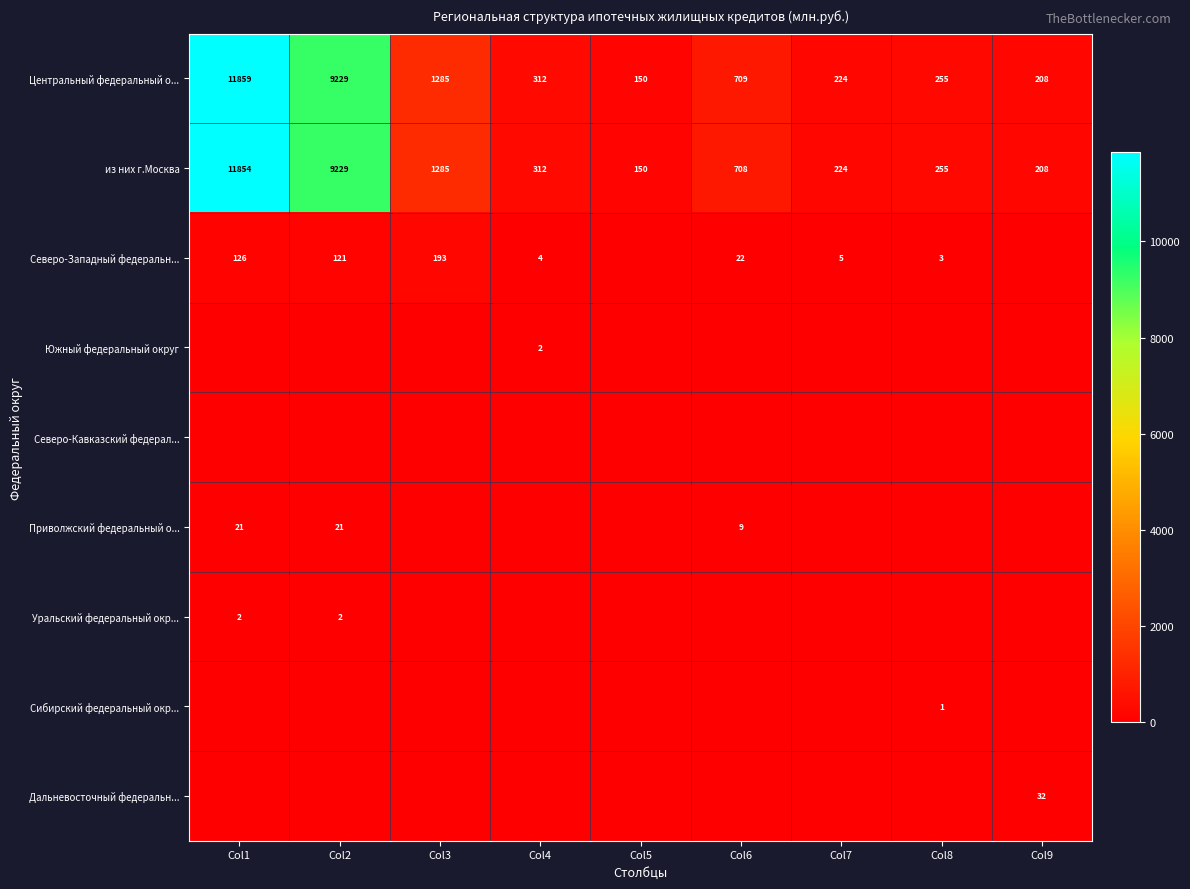

At which category is the sum across all series the highest?

Col1